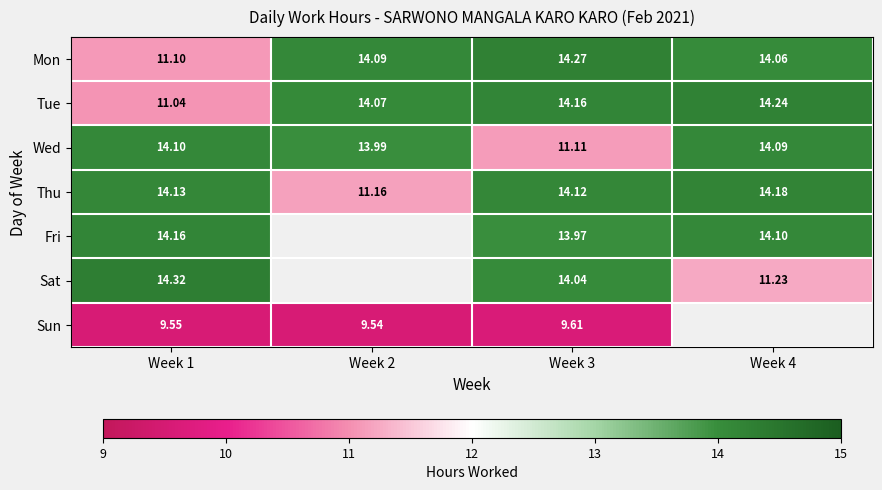

How many data points in Mon are above 14?

3